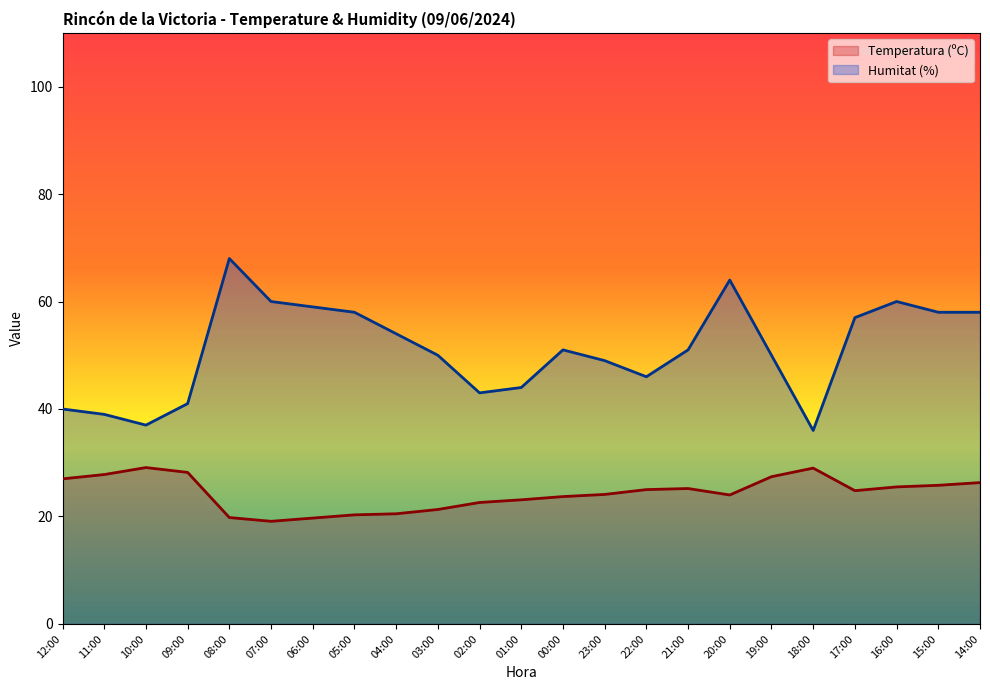

True or false: Humitat (%) and Temperatura (ºC) intersect in this chart.

False